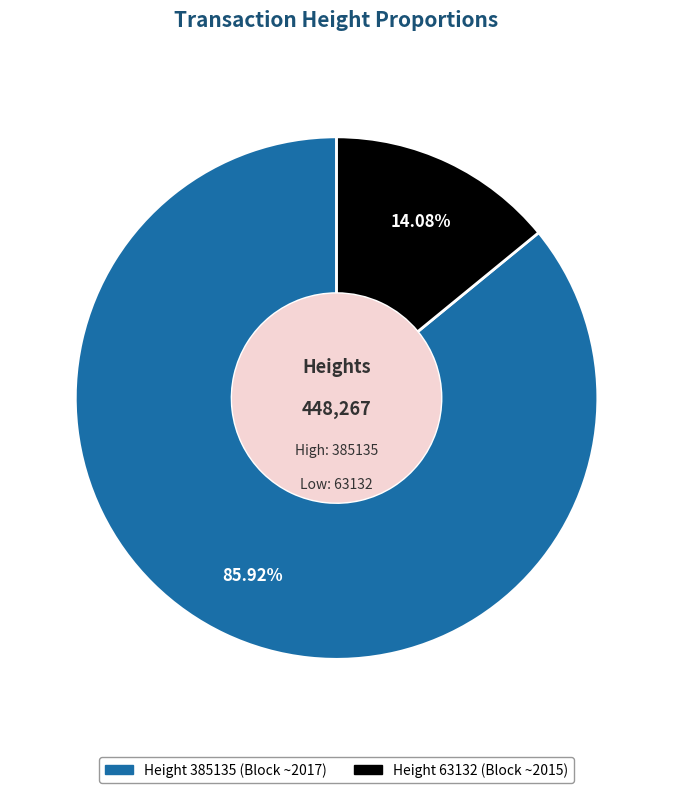

Is there any slice that represents more than half of the pie?

Yes